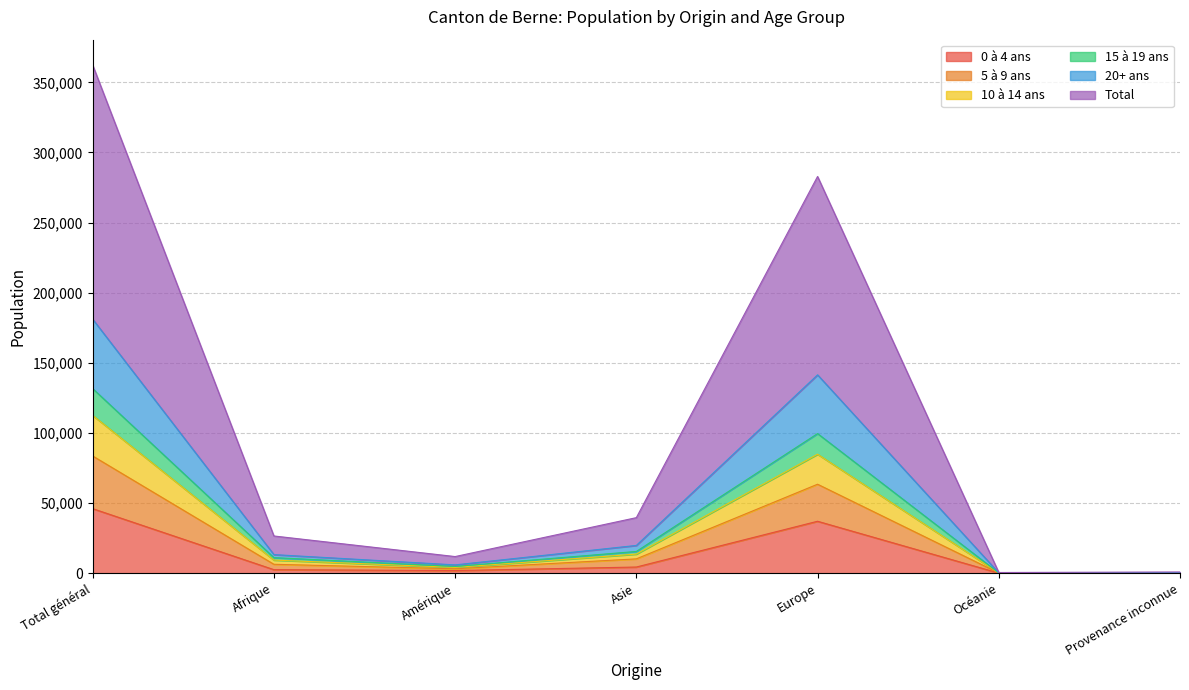

True or false: 5 à 9 ans has a value of 30704 at Europe.

False